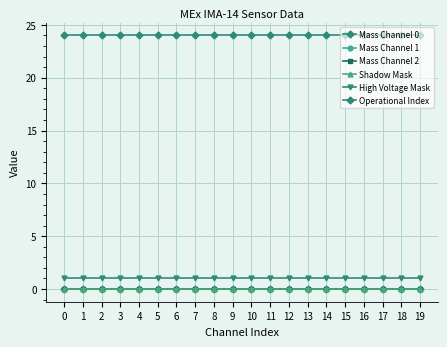

Is this an area chart (filled region under the line)?

No